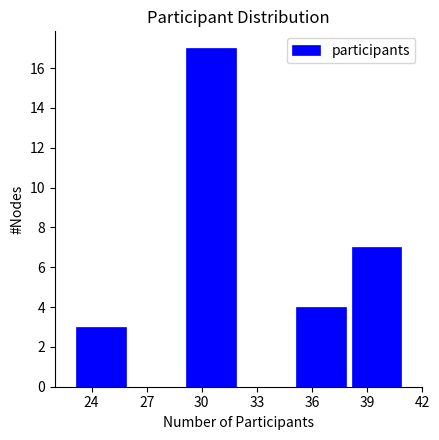

Over which range of the x-axis is the bar tallest?

29 to 32